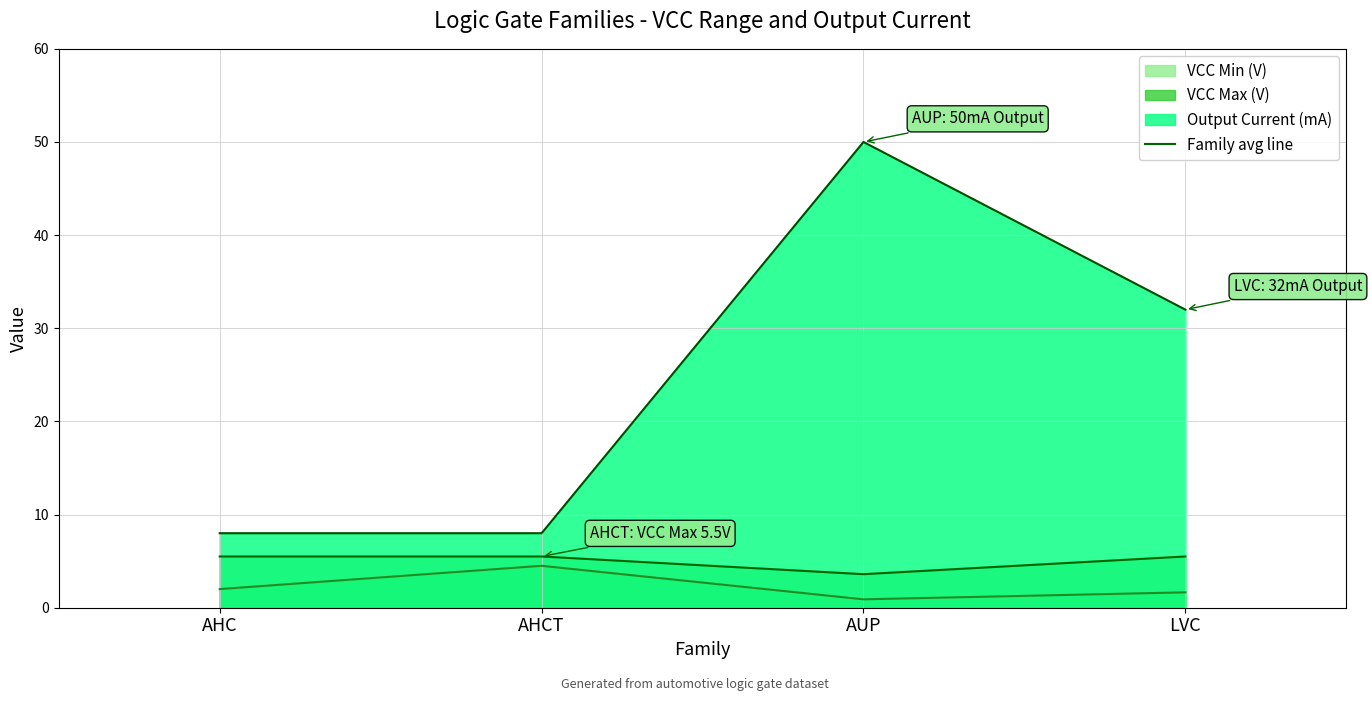

True or false: VCC Min (V) has a value of 0.9 at AUP.

True